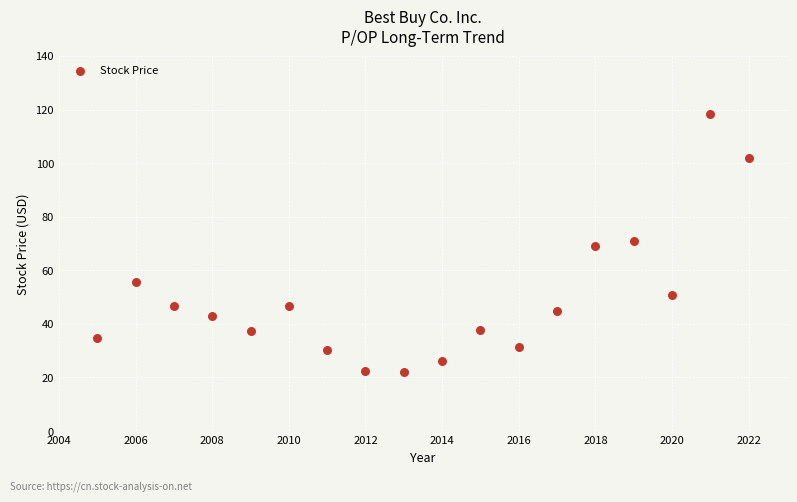

What is the range of Y values (max minus min)?

96.0